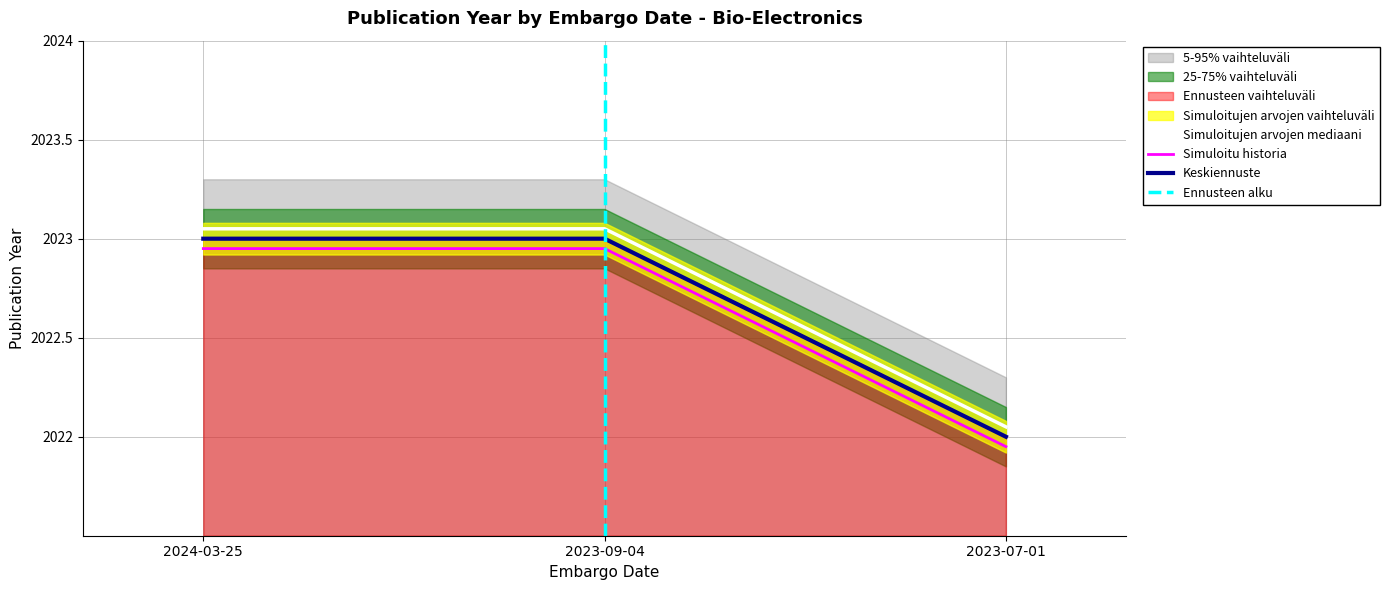

Count the number of values greater than 2022.

2